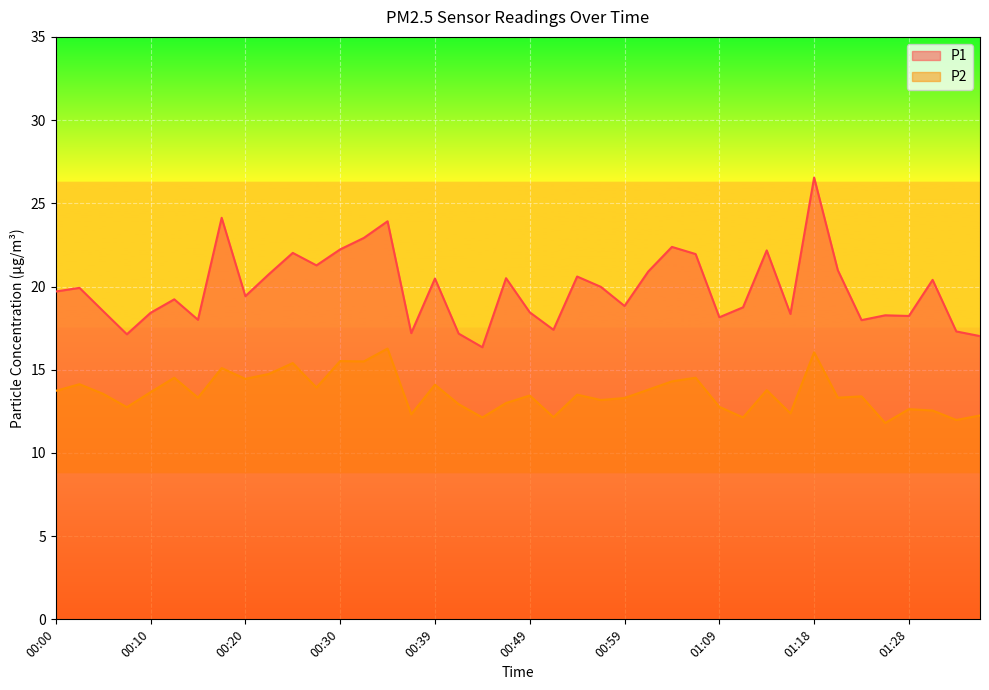

How many interior local peaks does the P2 series have?

14